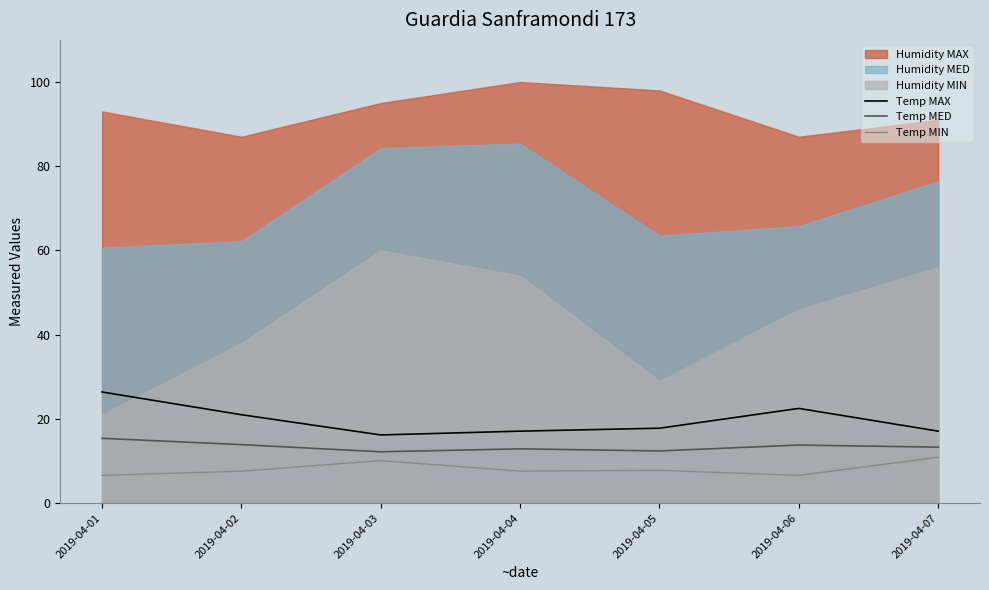

The Temp MIN series shows 10.1 at 2019-04-03. True or false?

True